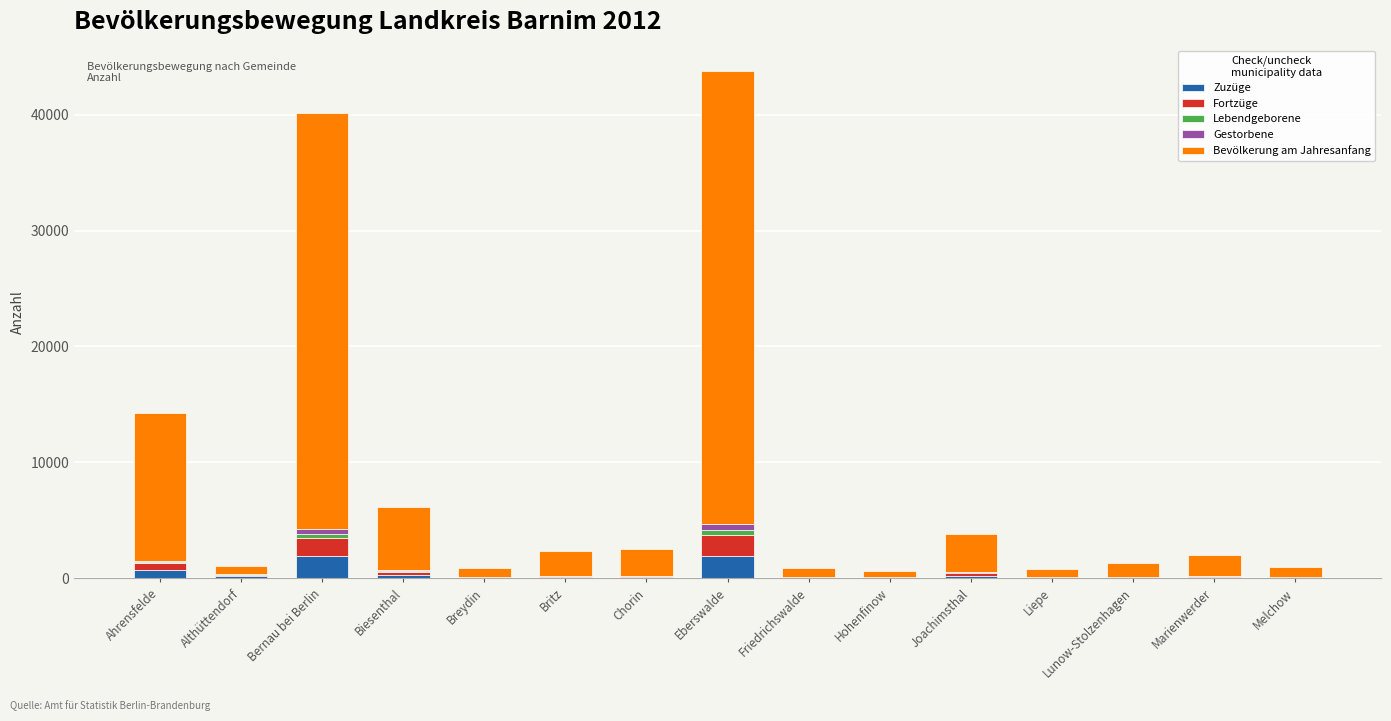

What is the highest value of the Zuzüge series?

1897